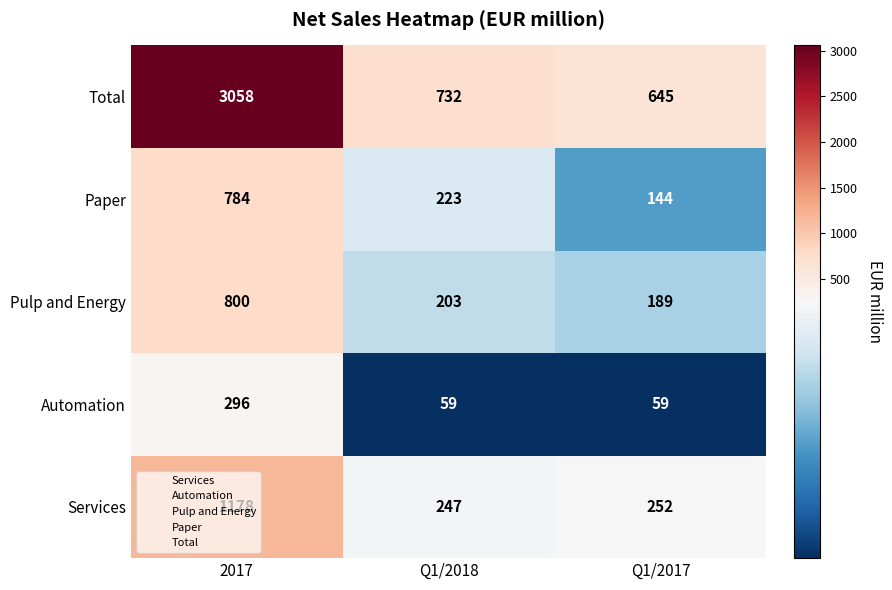

The value of Pulp and Energy at Q1/2018 is 2.5. True or false?

True